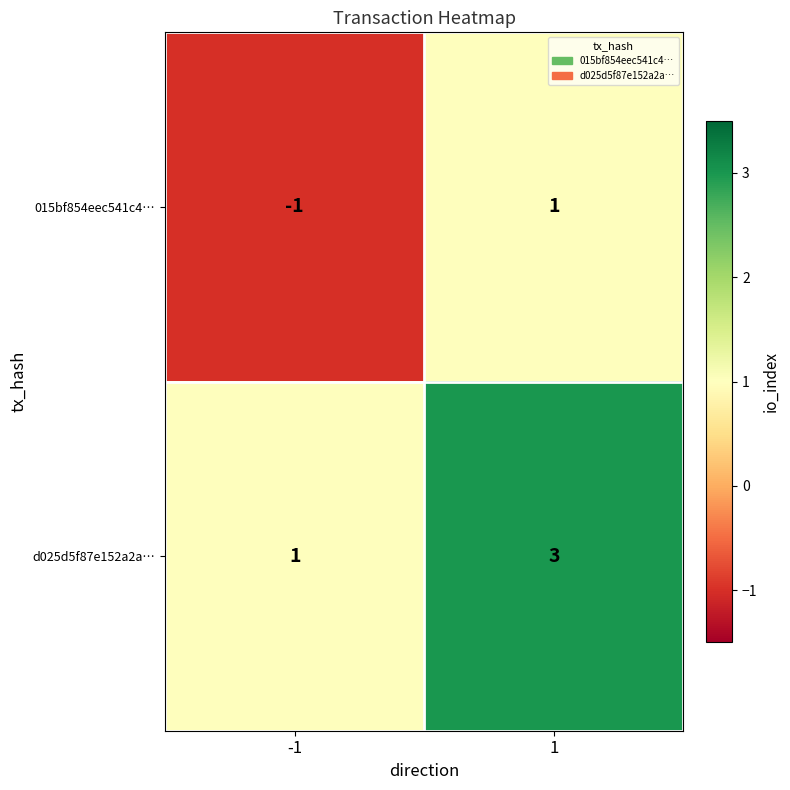

The 015bf854eec541c4… series shows 0 at 1. True or false?

False